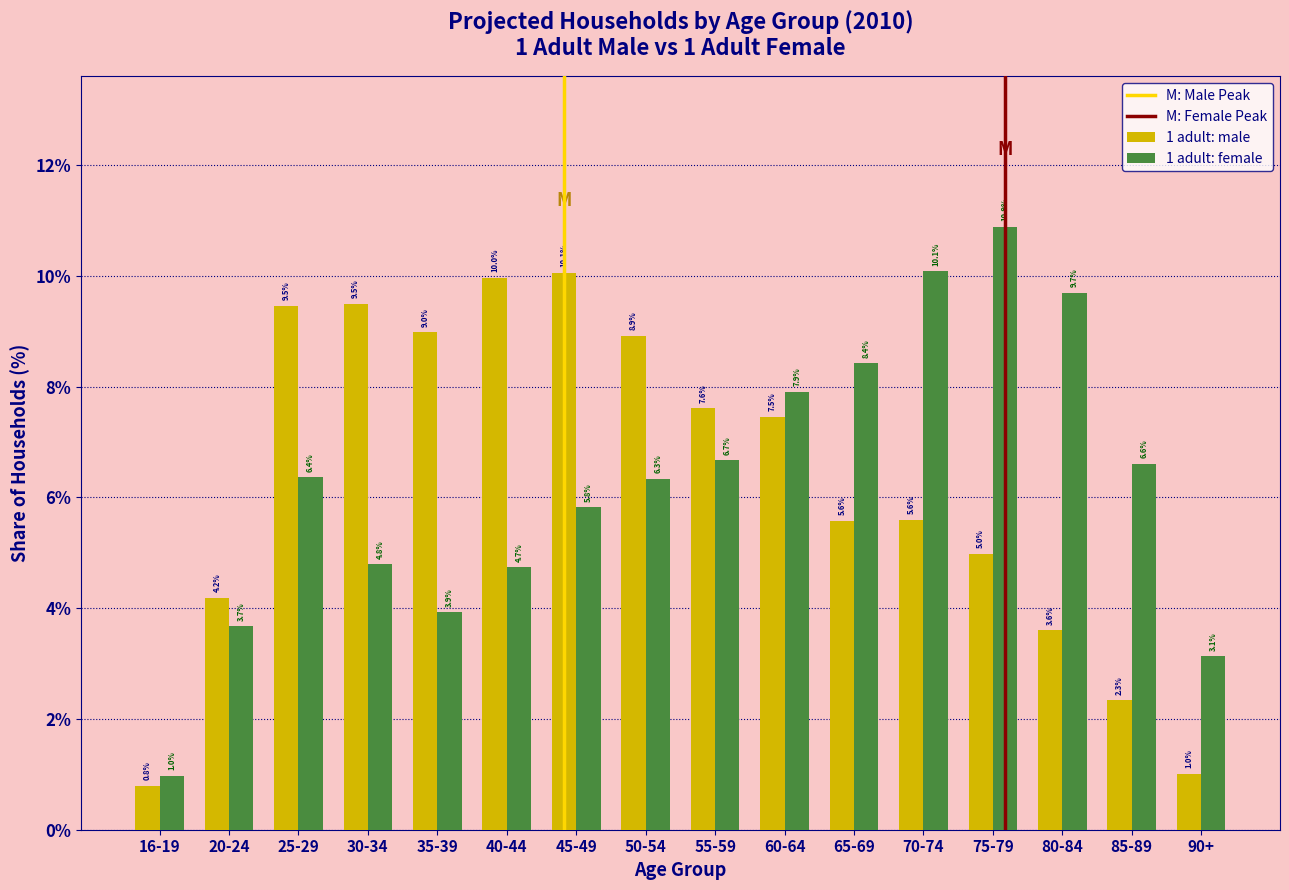

Reading right to left, transcribe all the data shown in this chart.

1 adult: male: 1.0	2.3	3.6	5.0	5.6	5.6	7.5	7.6	8.9	10.1	10.0	9.0	9.5	9.5	4.2	0.8
1 adult: female: 3.1	6.6	9.7	10.9	10.1	8.4	7.9	6.7	6.3	5.8	4.7	3.9	4.8	6.4	3.7	1.0